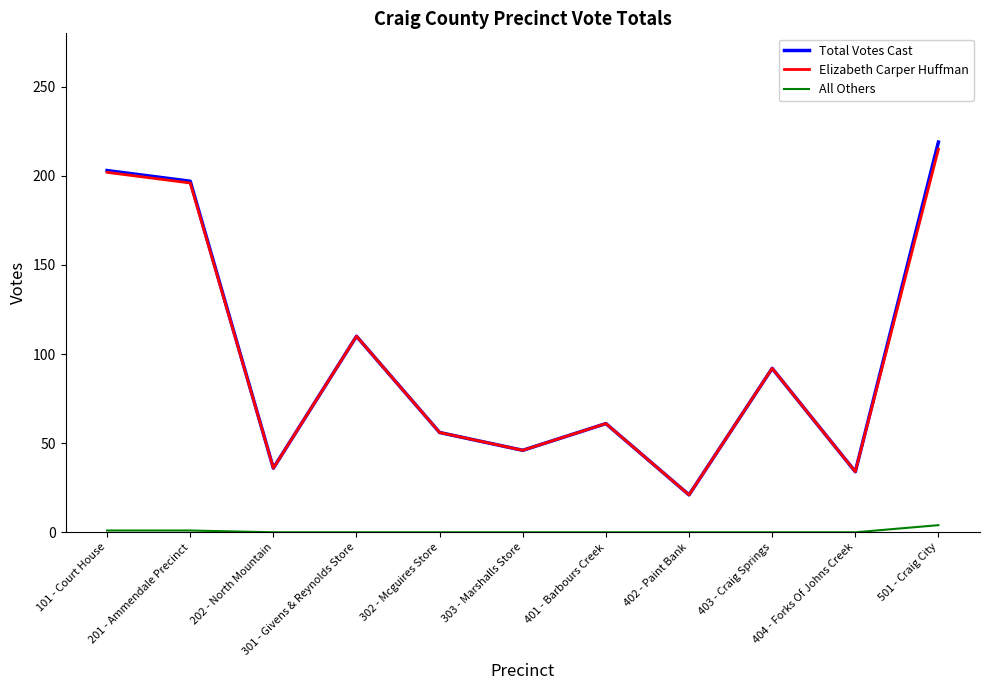

How many interior local peaks does the Elizabeth Carper Huffman series have?

3